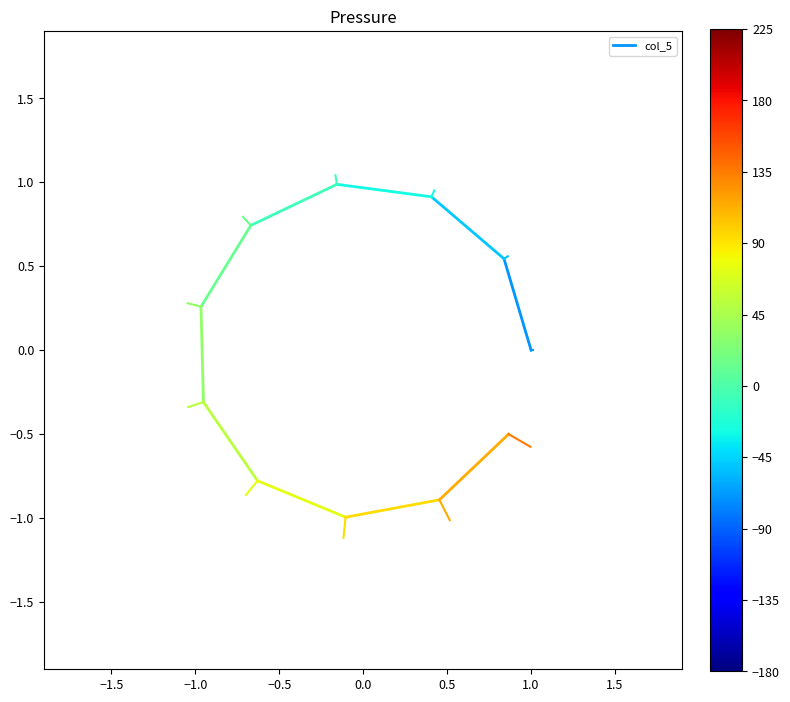

What is the change in value from −2.0 to −1.5?

+0.5